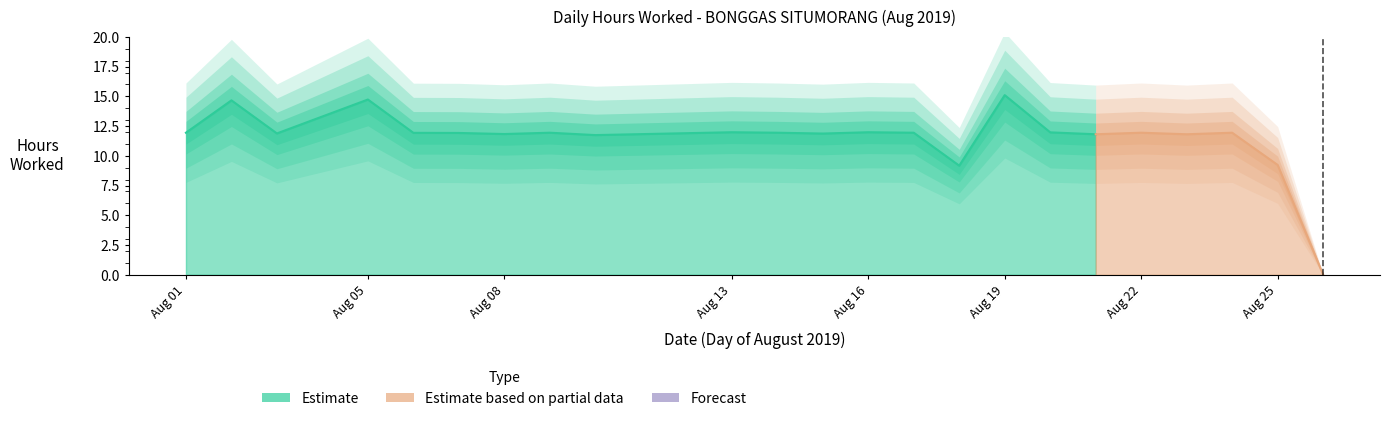

What is the approximate value at 16?

12.0